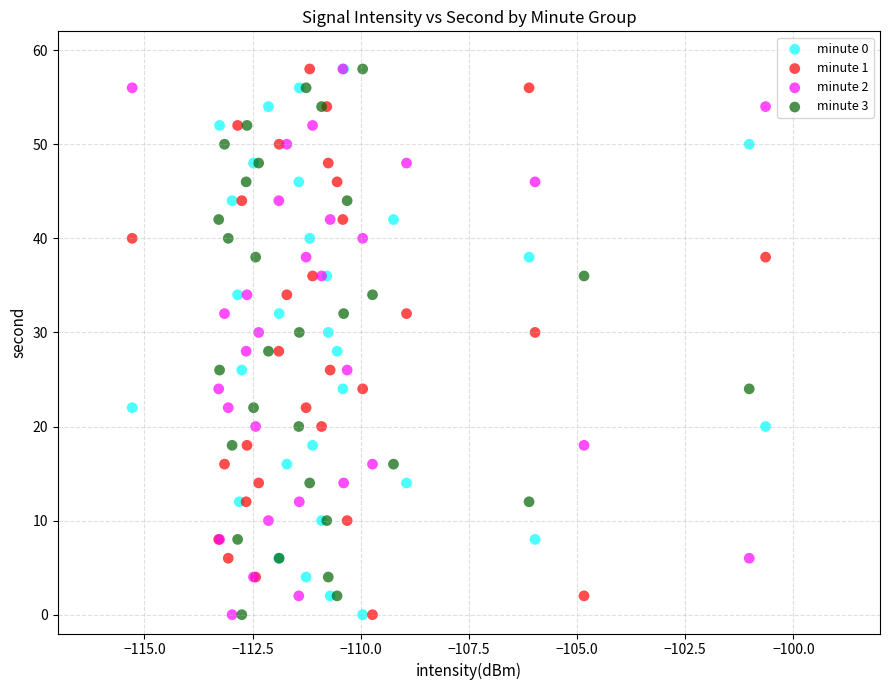

What are all the series names shown in the legend?

minute 0, minute 1, minute 2, minute 3